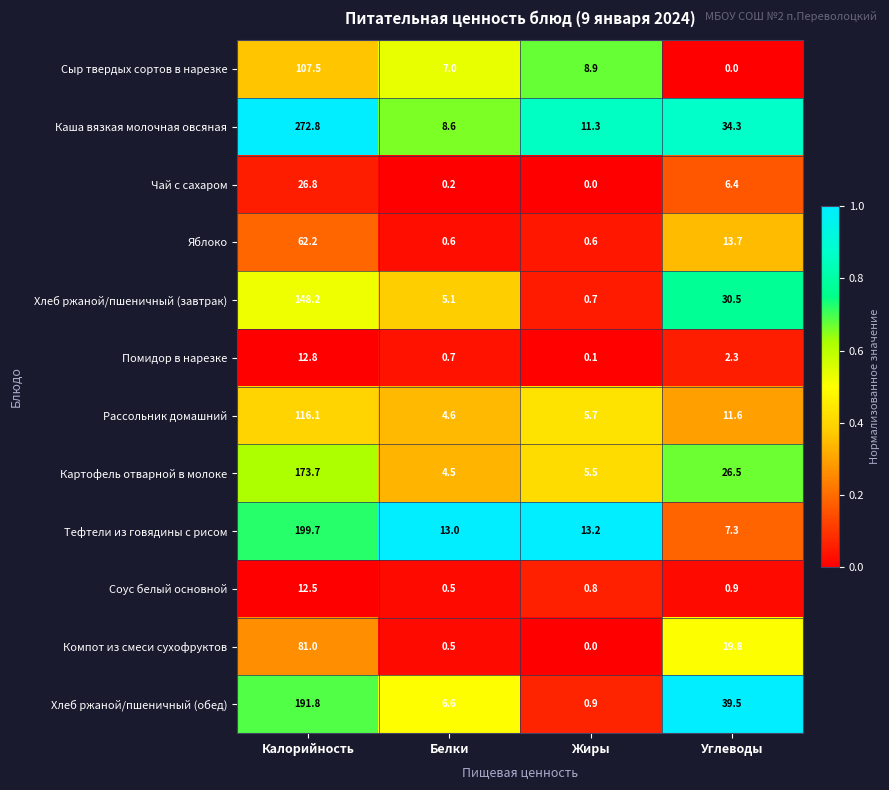

What is the greatest value displayed?

272.8